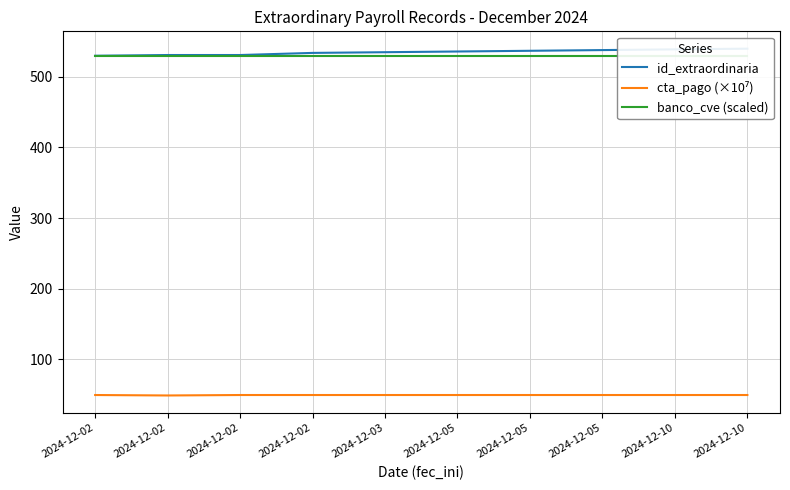

Which category has the highest value in the banco_cve (scaled) series?

2024-12-02